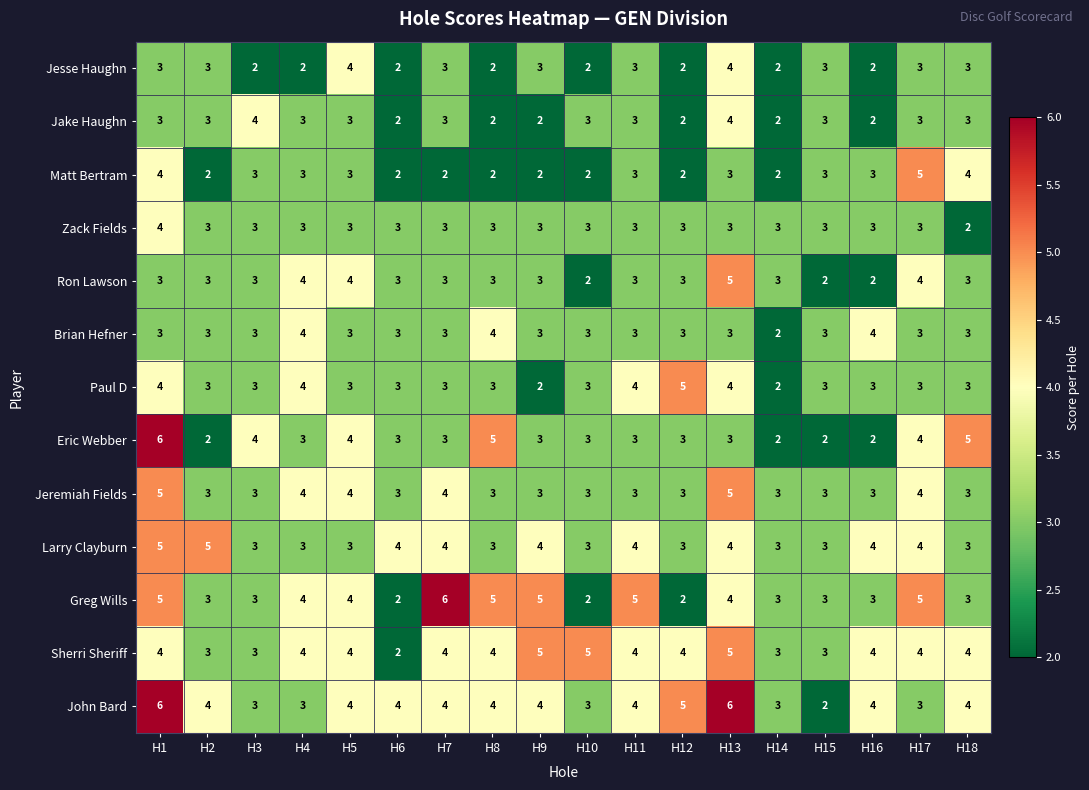

The Eric Webber series shows 3 at H10. True or false?

True